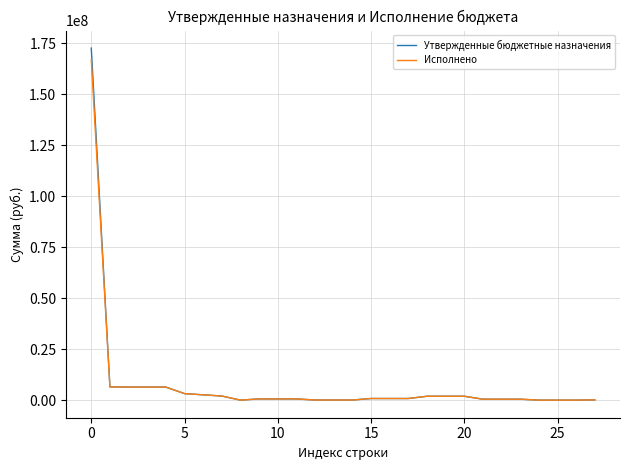

What is the highest value of the Утвержденные бюджетные назначения series?

172679446.5